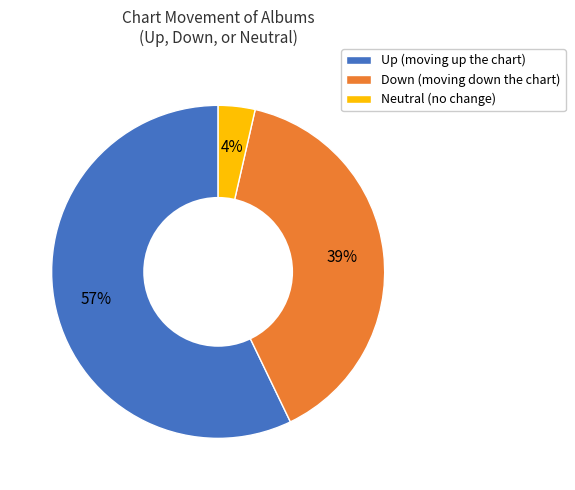

Combined, do Neutral (no change) and Up (moving up the chart) account for over 50%?

Yes